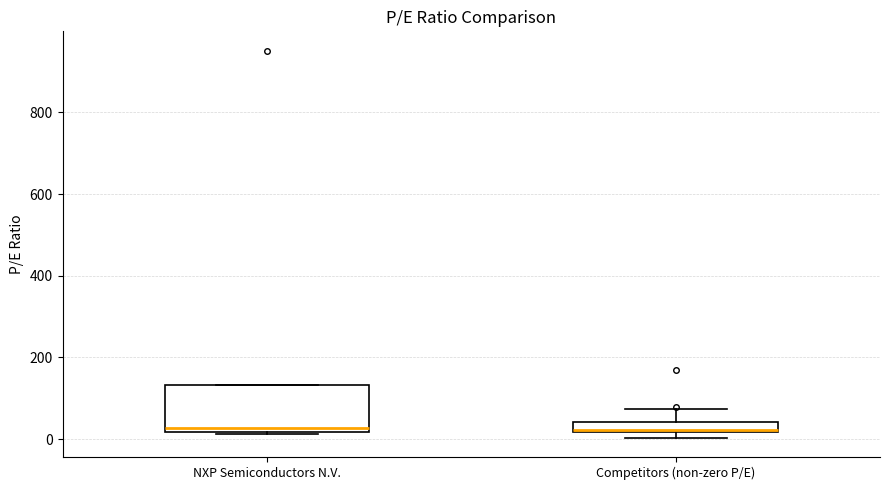

Comparing the boxes themselves (not the whiskers), which one is the tallest?

NXP Semiconductors N.V.